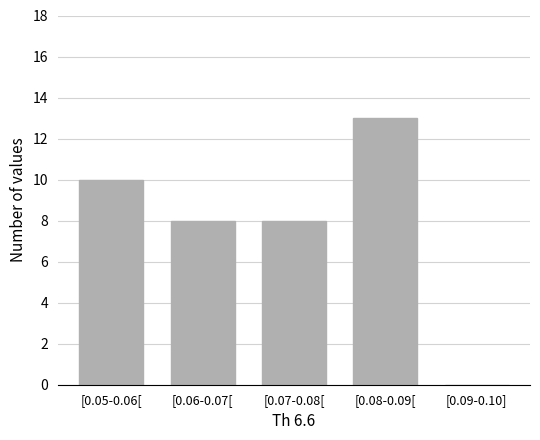

Reading right to left, list all the values displayed in this chart.

[0.09-0.10]=0	[0.08-0.09[=13	[0.07-0.08[=8	[0.06-0.07[=8	[0.05-0.06[=10